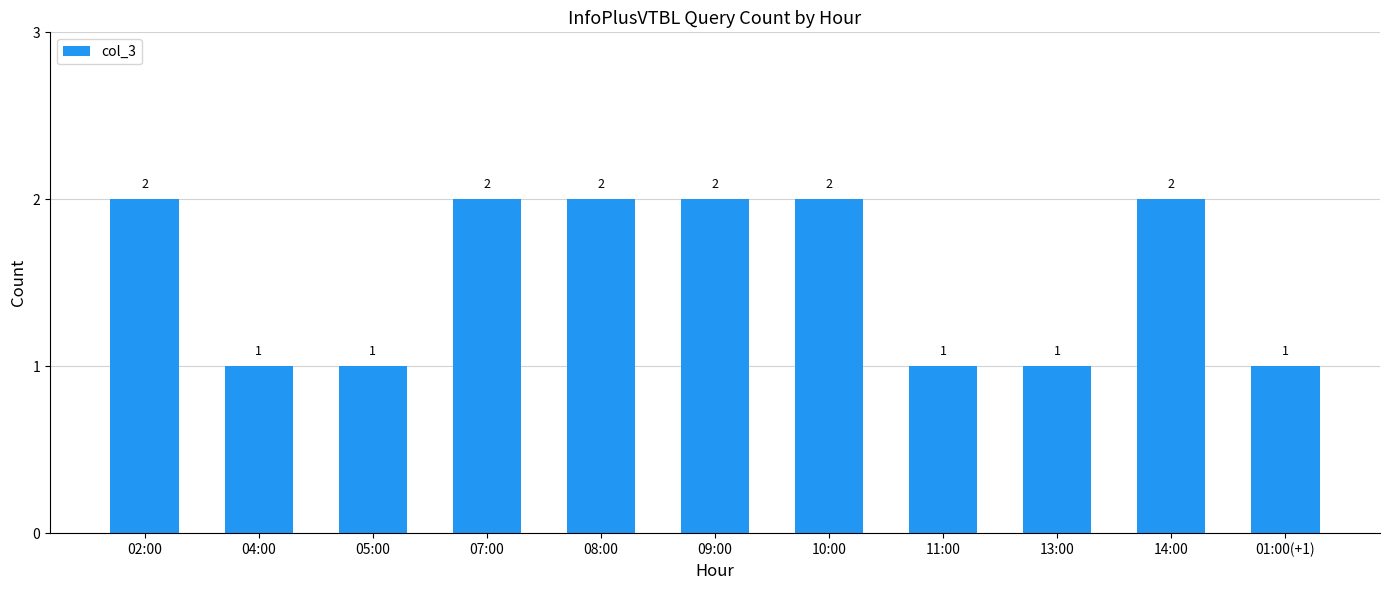

What is the label of the 5th bar from the right?

10:00